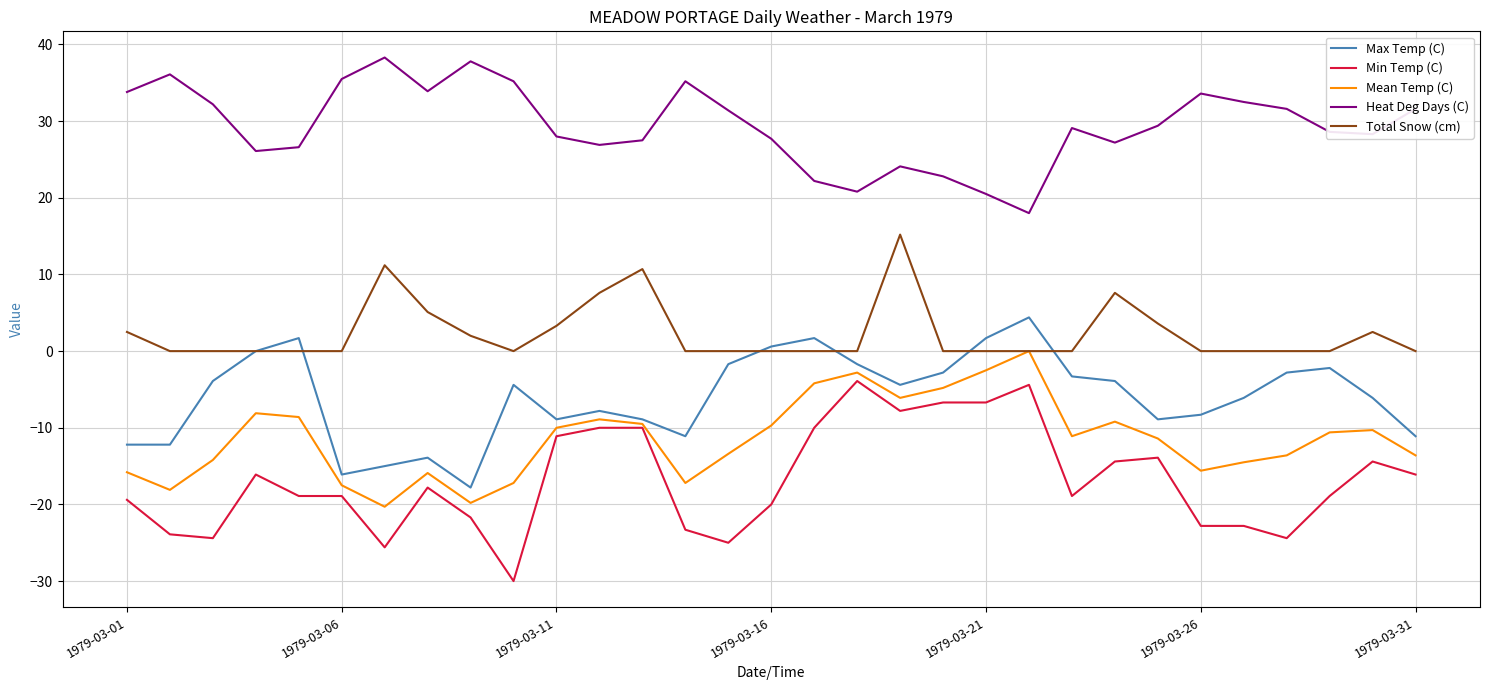

What is the difference between the maximum and second lowest values in the Min Temp (C) series?

21.7